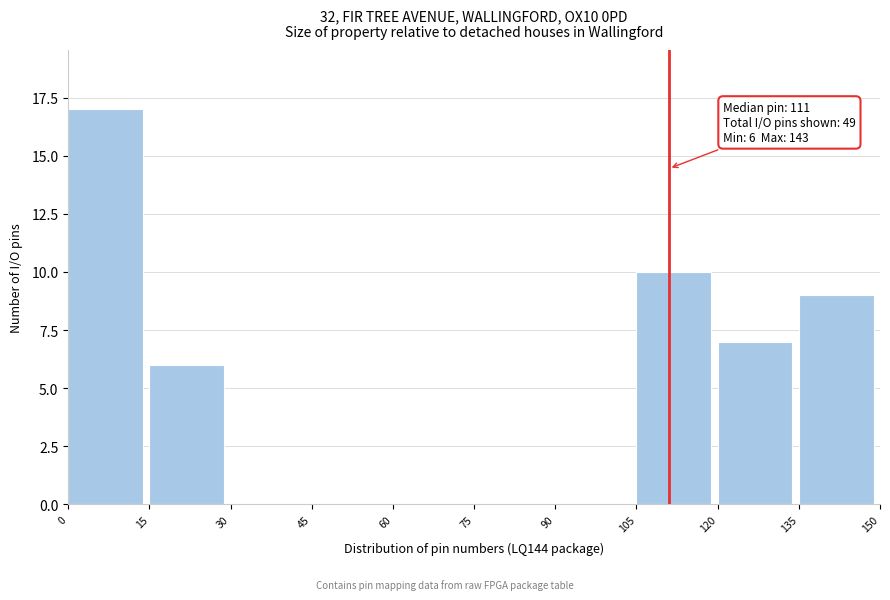

Over which range of the x-axis is the bar tallest?

0 to 15